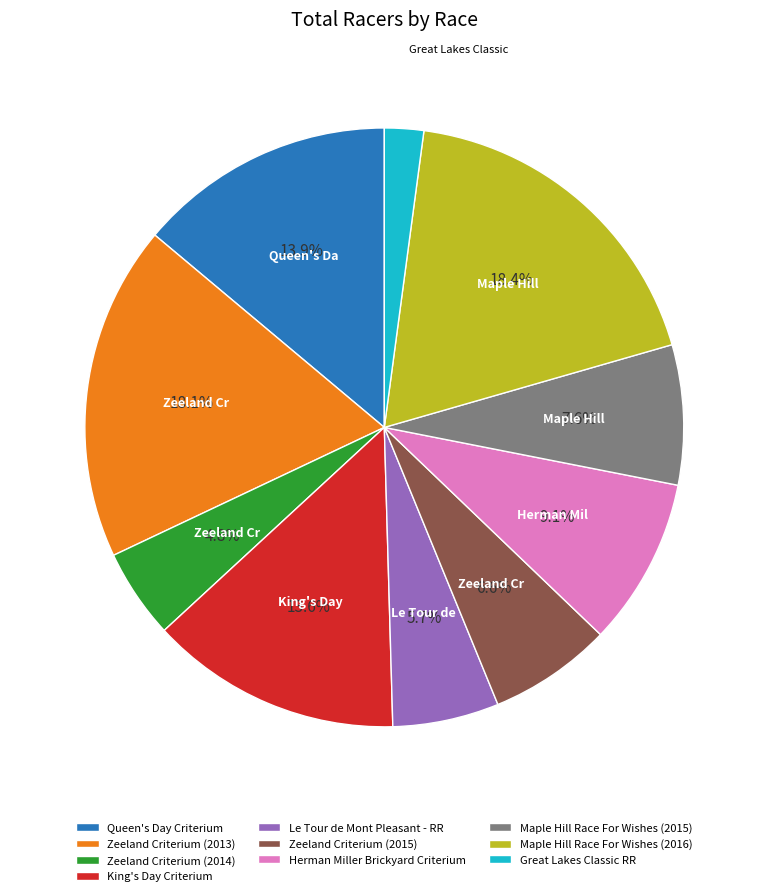

Which slice is the smallest?

Great Lakes Classic RR